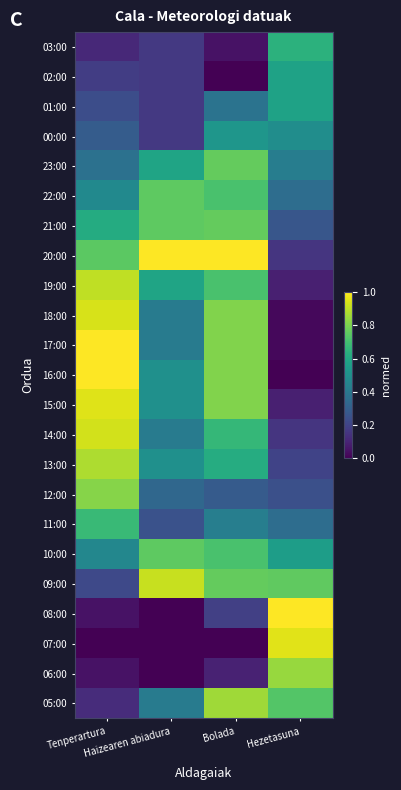

Which has a higher value, Tenperartura or Bolada?

Tenperartura